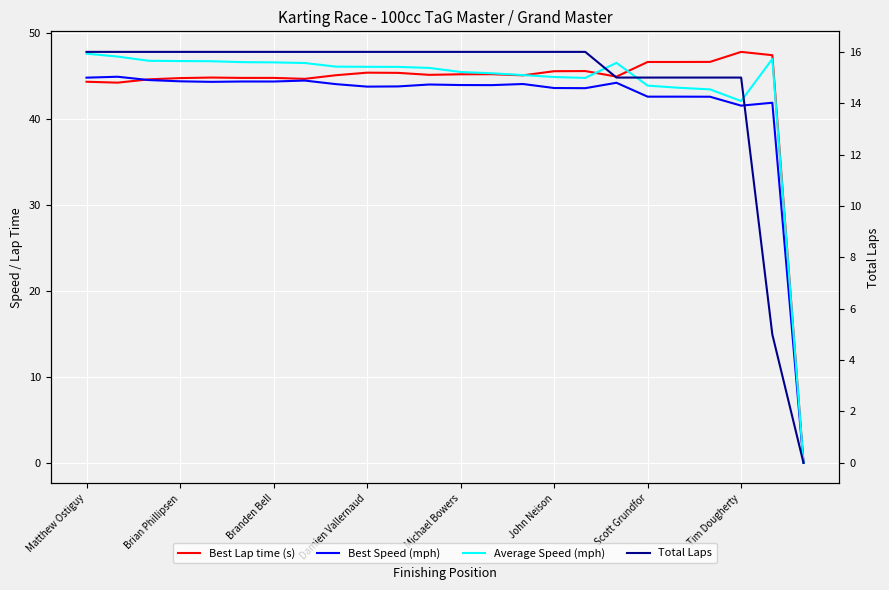

How many data points does each series have?

24